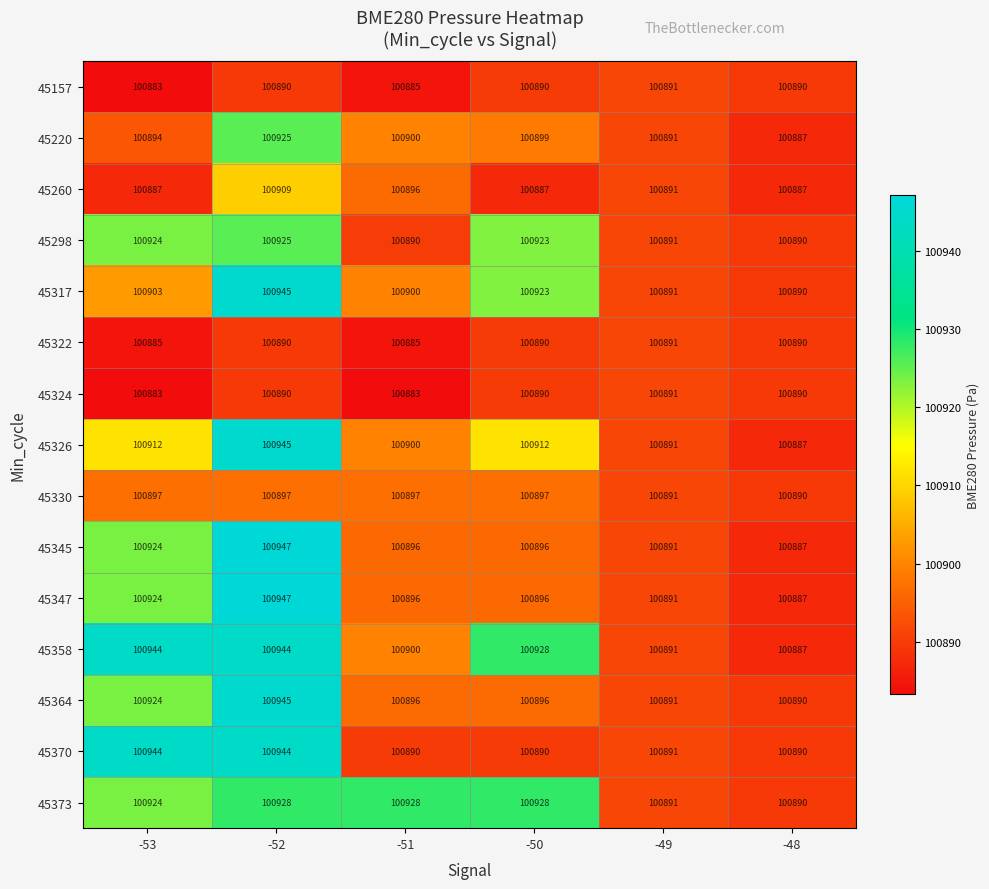

What is the sum of the 45345 values at -53 and -51?

201820